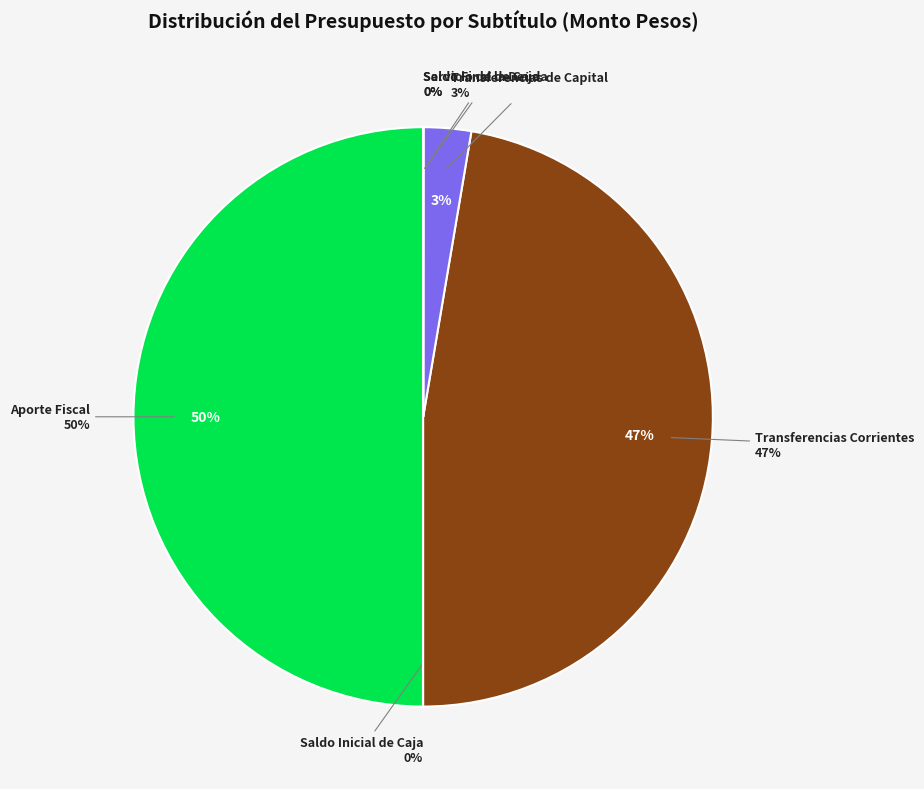

What is the smallest slice in the pie chart?

Servicio de la Deuda